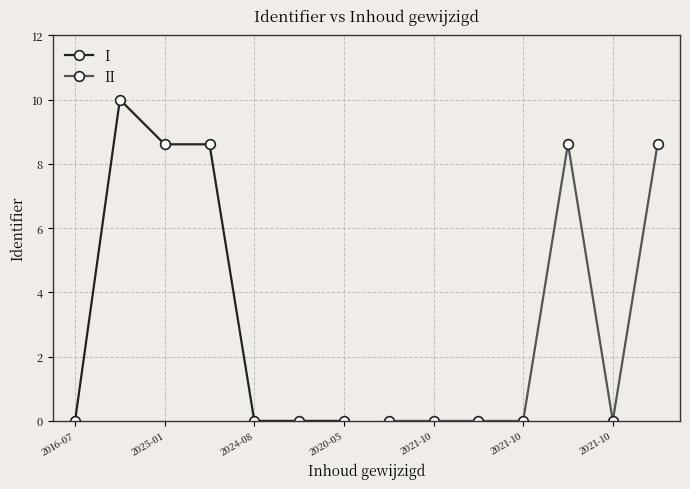

What is the maximum value for I?

10.0